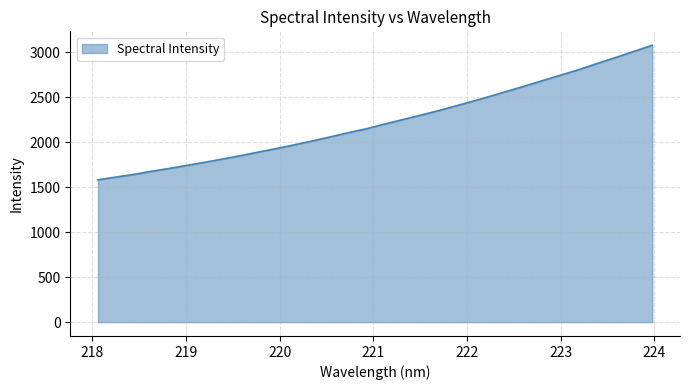

What is the minimum value shown in the chart?

1582.6